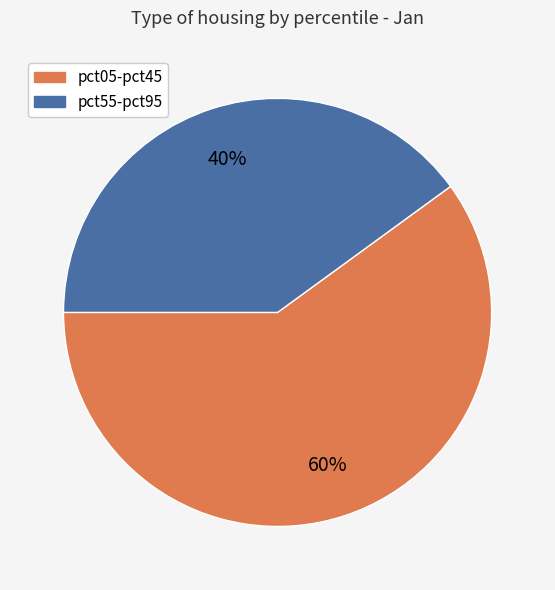

To the nearest percent, what is the difference between the largest and smallest slice percentages?

20%